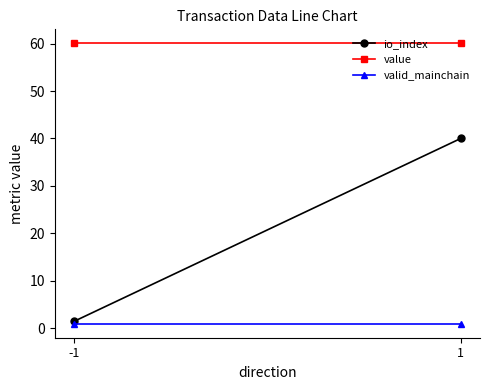

List the labels in order of valid_mainchain value, largest first.

-1, 1